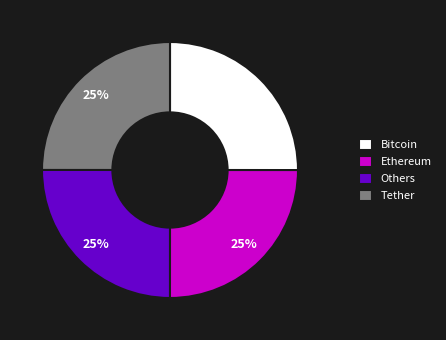

What is the ratio of the value at Others to the value at Tether?

1.0